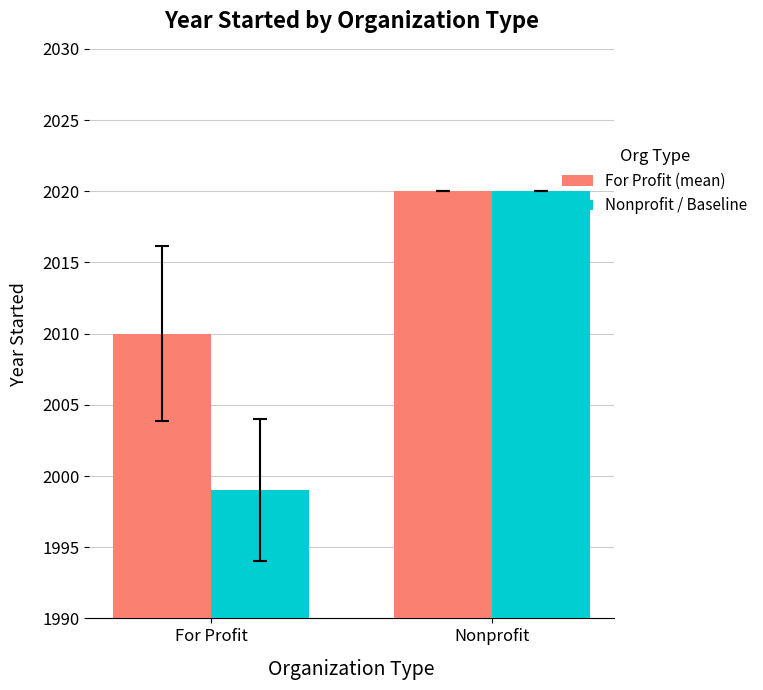

How many bars are there in total?

4